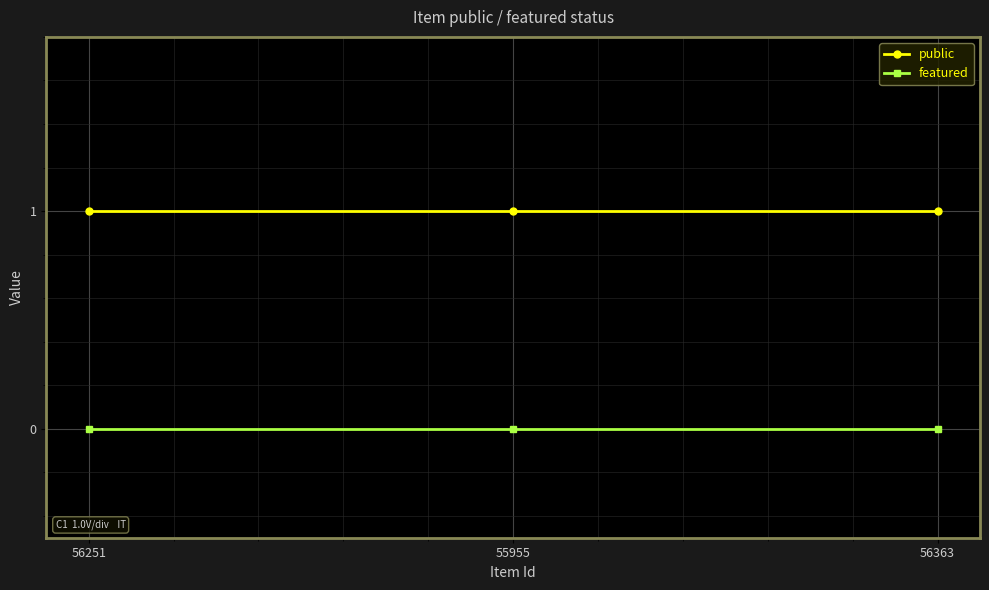

Does the chart display data point markers on the line(s)?

Yes